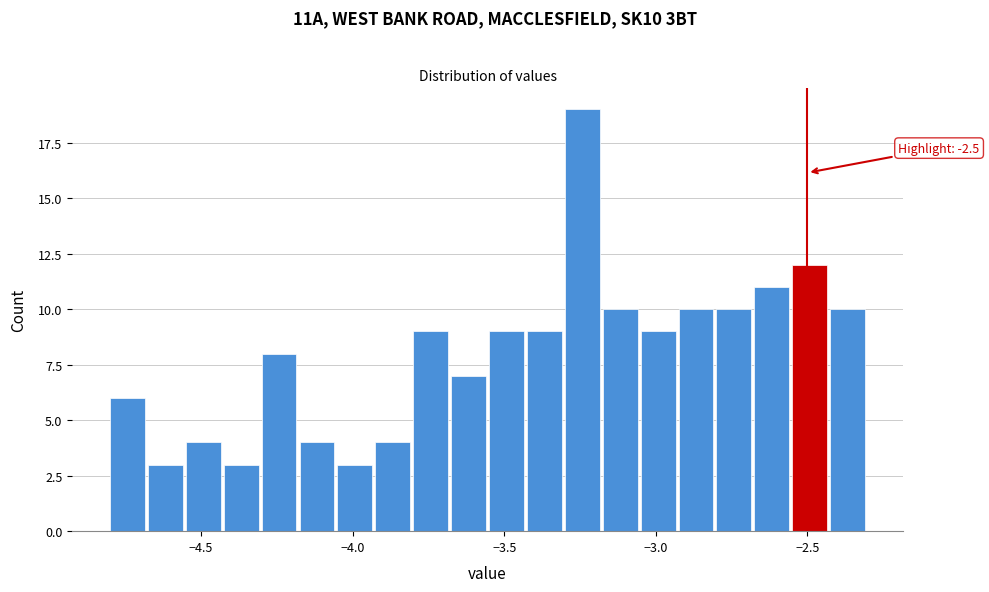

Read against the x-axis, roughly where is the centre of the tallest bar?

-3.25